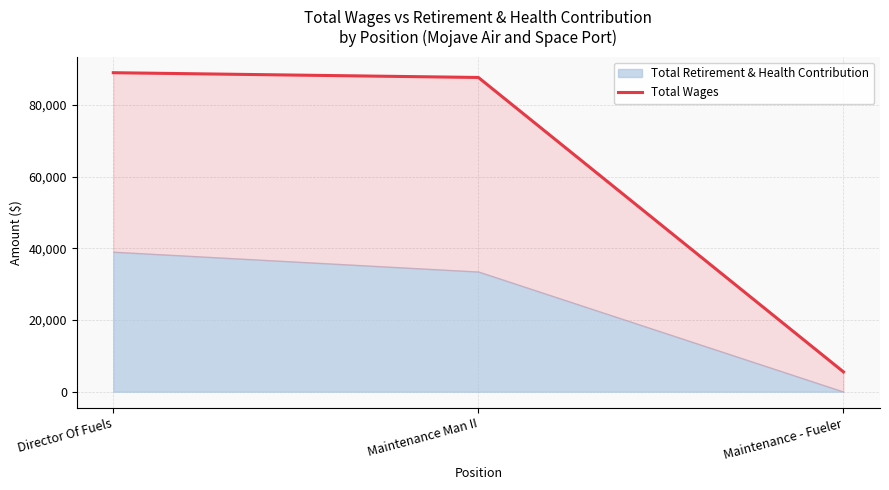

What is the sum of all values?

182207